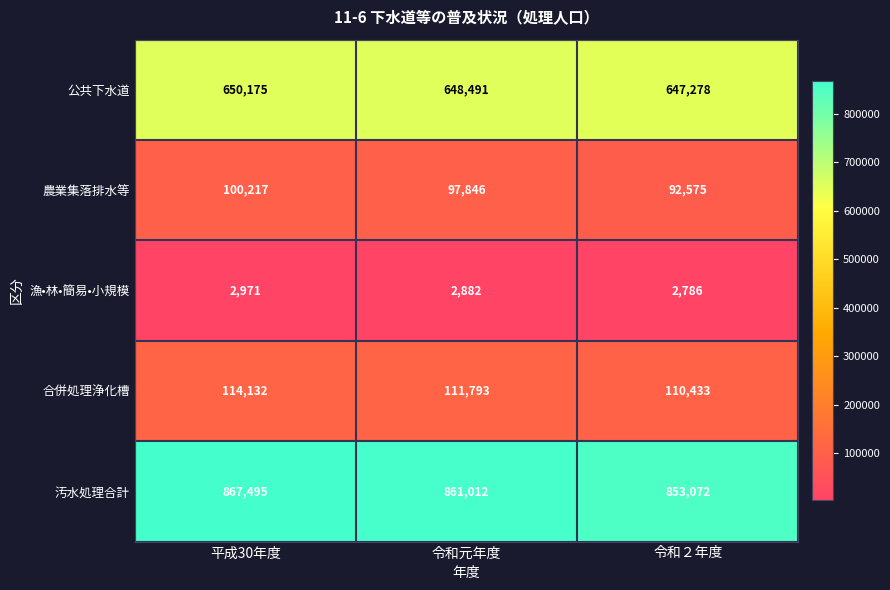

How many 農業集落排水等 values are between 92575 and 100217?

3